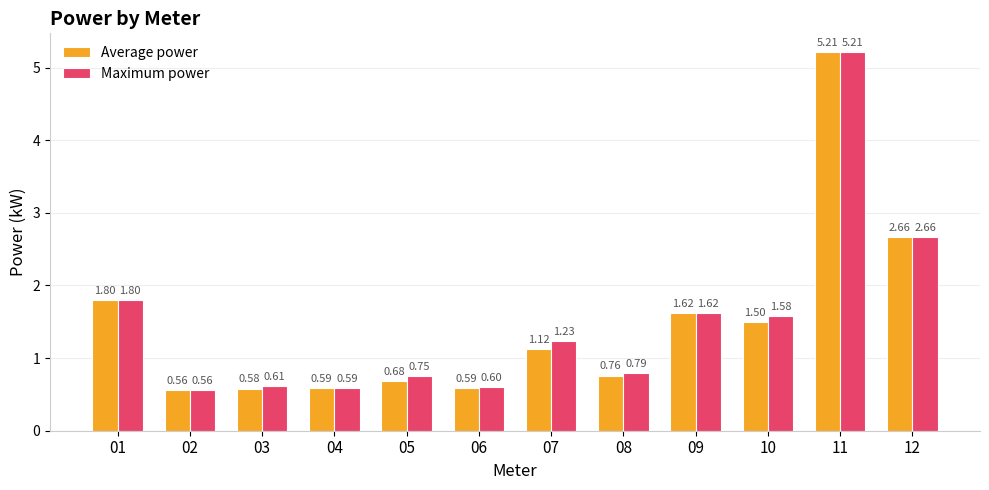

Count the number of data series in this chart.

2